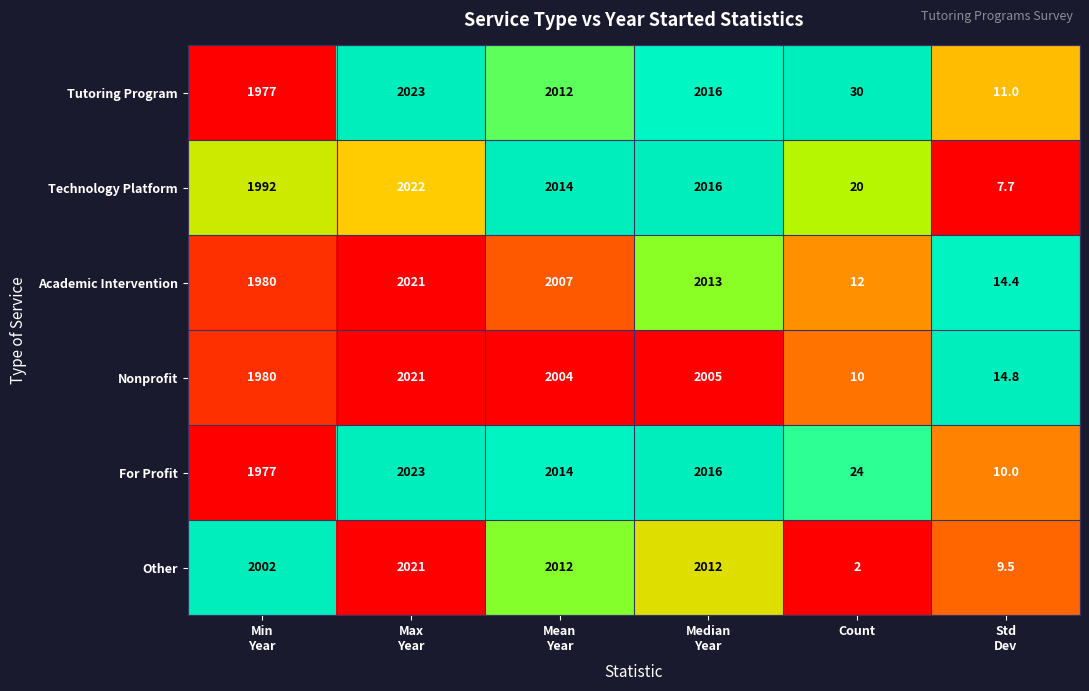

What is the minimum value shown in the chart?

2.0